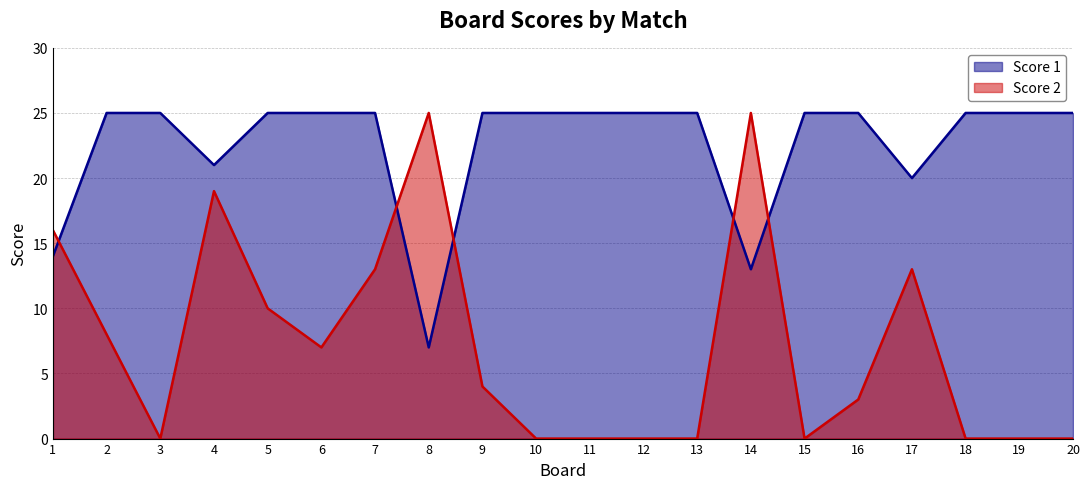

How many values in the Score 2 series are below 4?

10